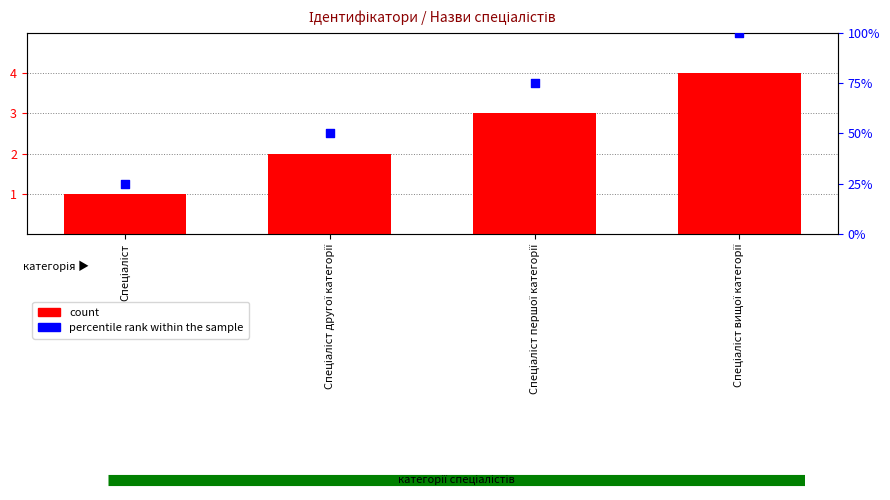

What is the total value across all series at Спеціаліст вищої категорії?

104